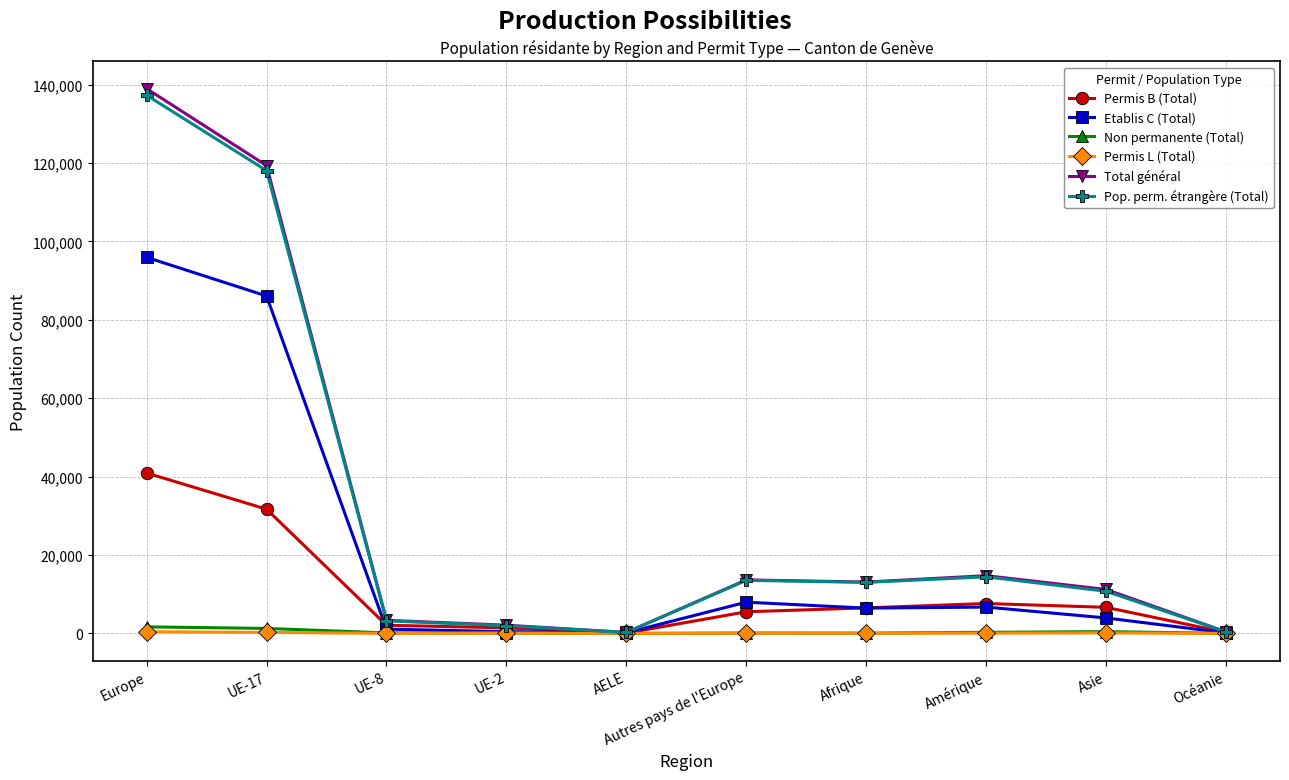

What is the difference between the maximum and minimum values in the Non permanente (Total) series?

1676